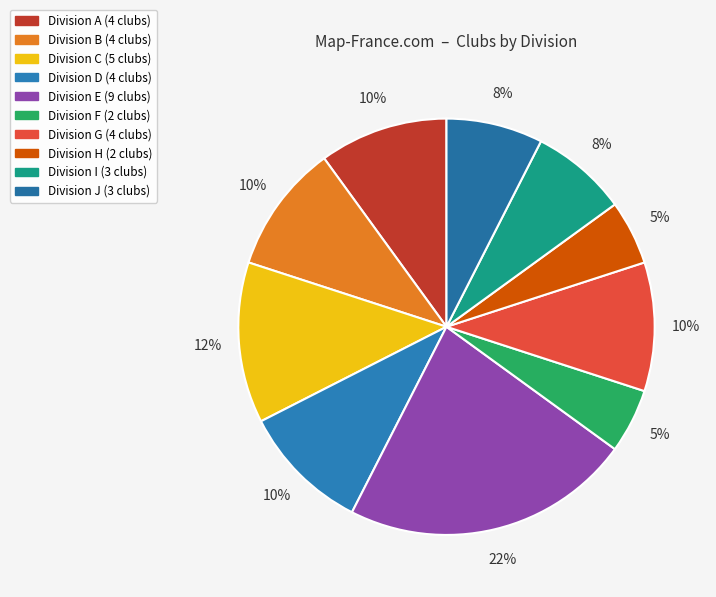

How many segments does this pie chart have?

10